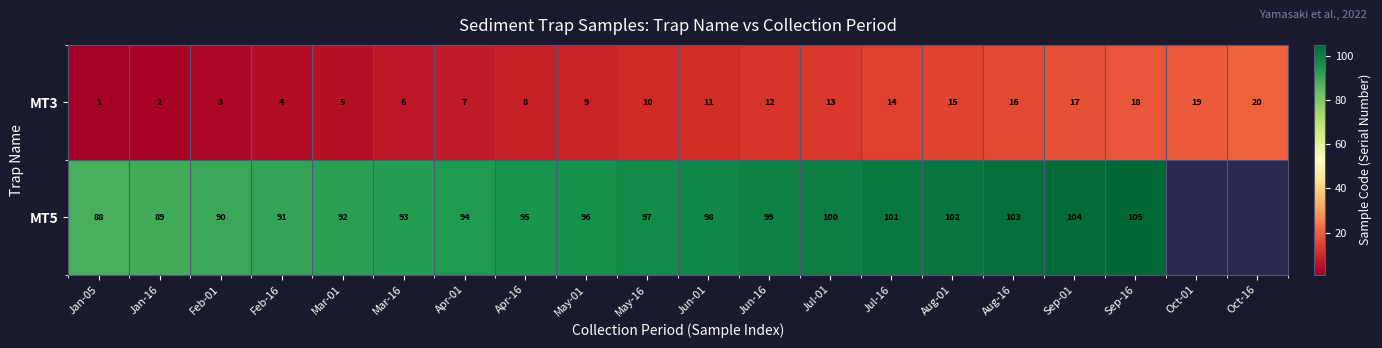

What is the total value across all series at Apr-16?

103